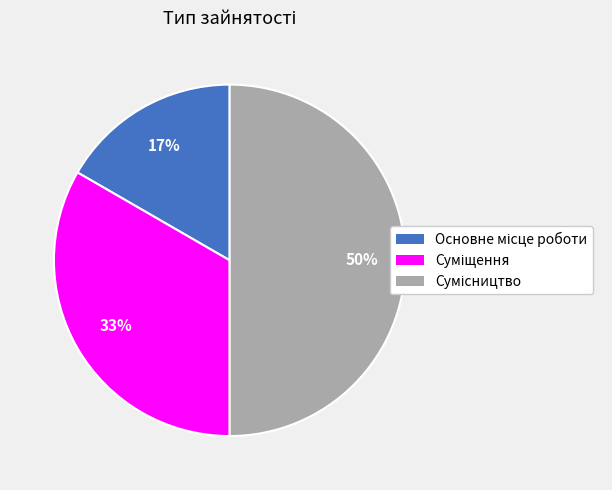

To the nearest percent, what is the difference between the largest and smallest slice percentages?

33%